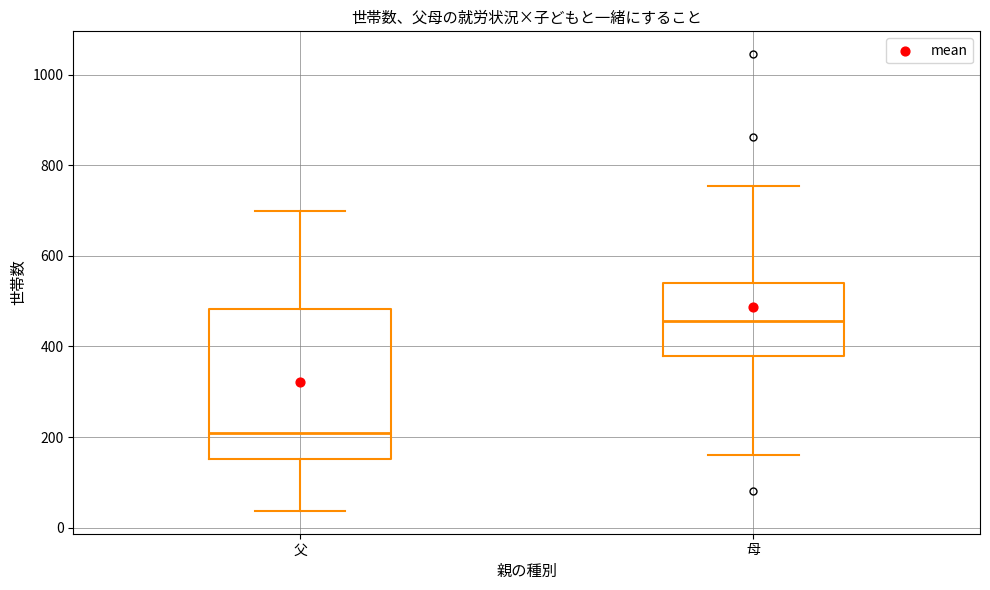

Reading left to right, read every box against the y-axis: the position of its median line, the range the box covers, and the ends of its whiskers. The values are not printed on the chart, so give them approximately, as read against the axis.

父: median 200, box 160 to 480, whiskers 40 to 700
母: median 460, box 380 to 540, whiskers 160 to 760